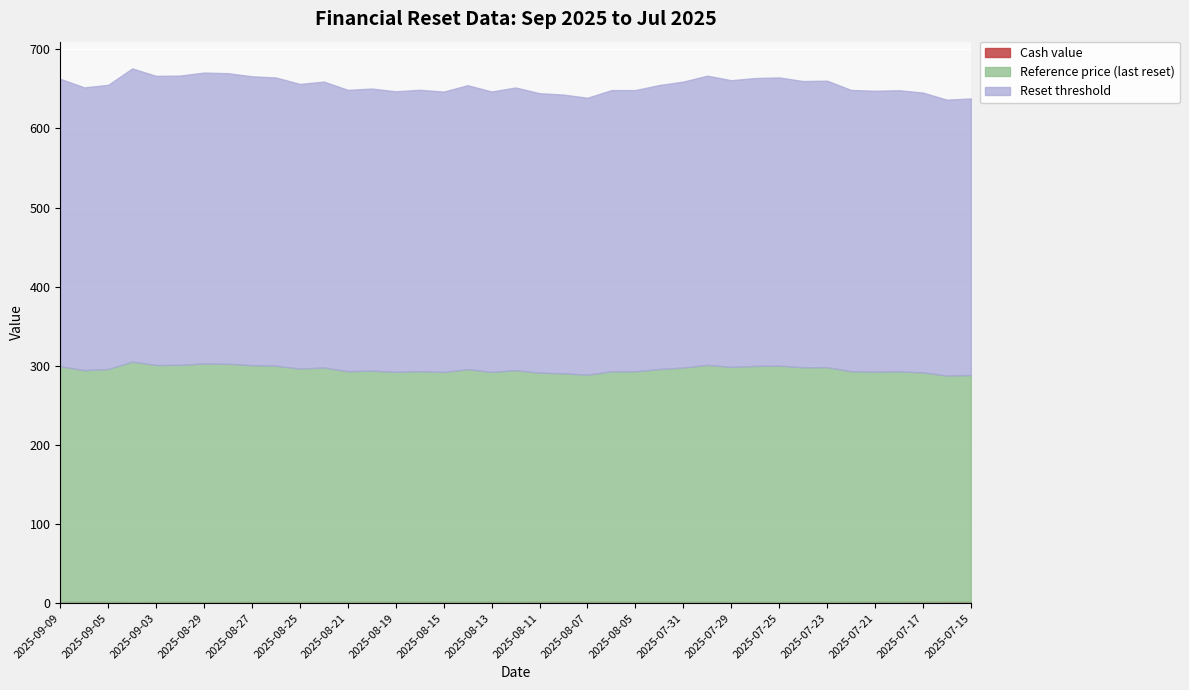

Where is Reset threshold nearest to the value 359?

2025-08-04